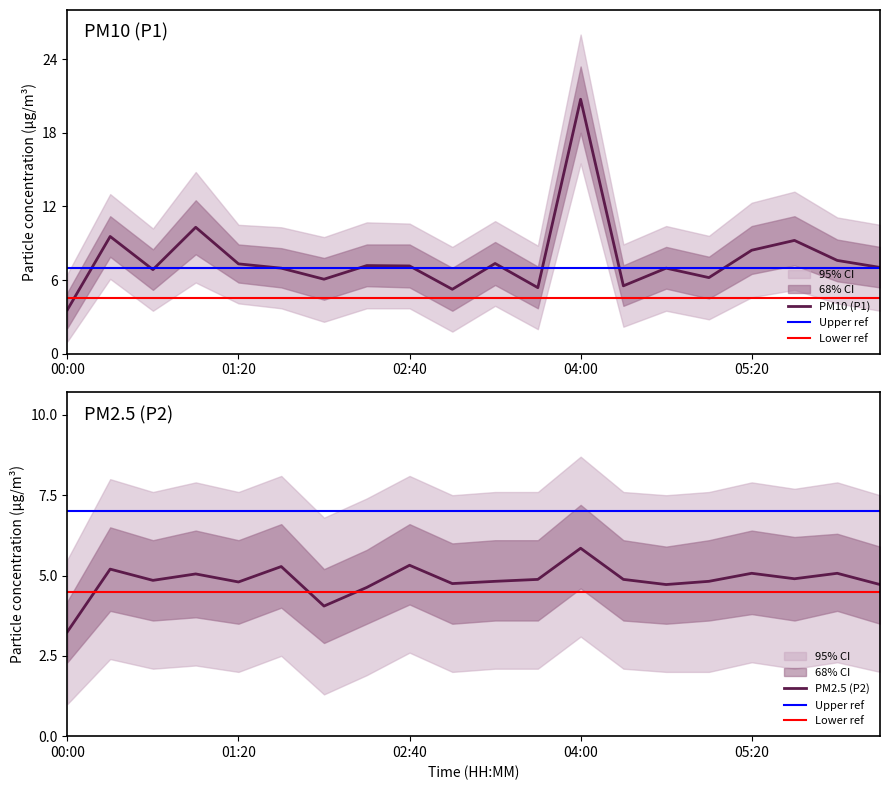

What is the sum of all P1 values?

154.7